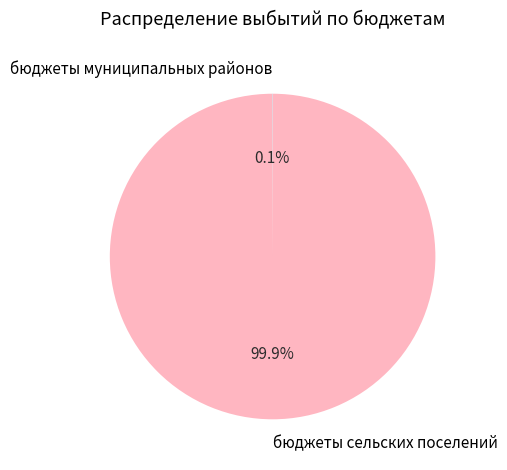

What is the majority slice?

бюджеты сельских поселений